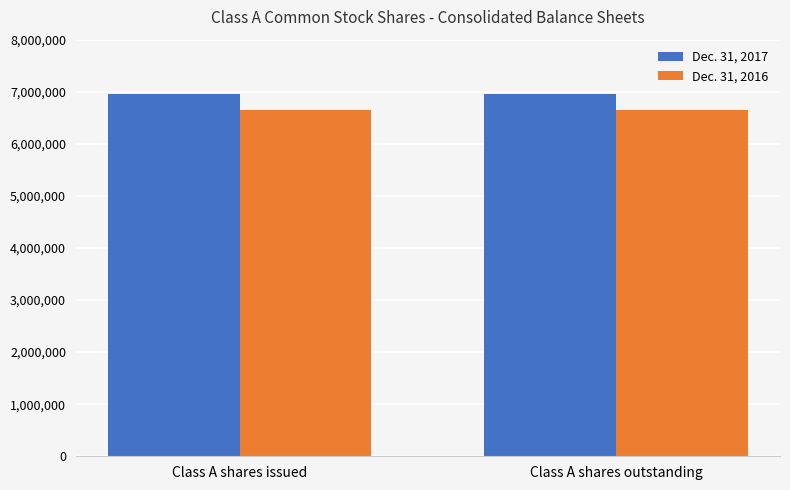

What is the highest value of the Dec. 31, 2017 series?

6950869